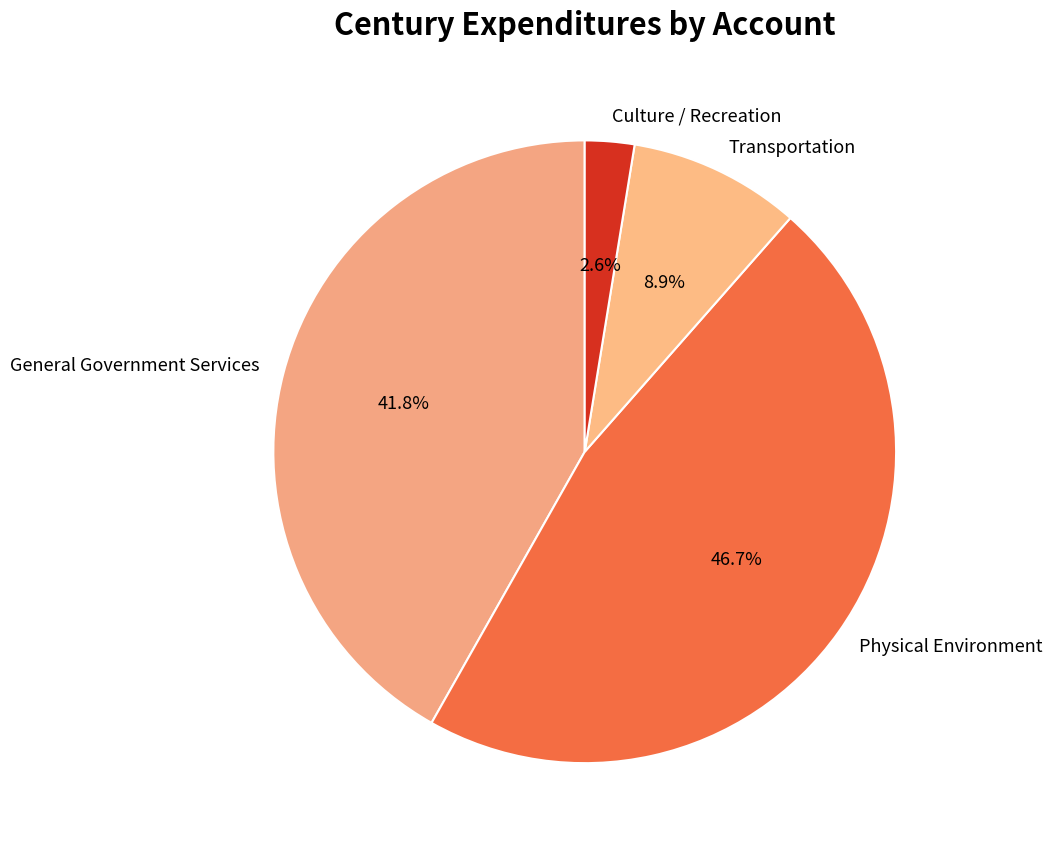

Which category has the smallest portion of the pie?

Culture / Recreation